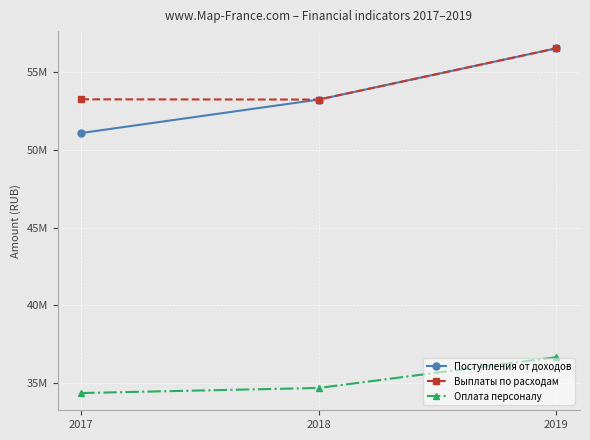

What is the spread (max minus min) of values at 2019?

19900260.0